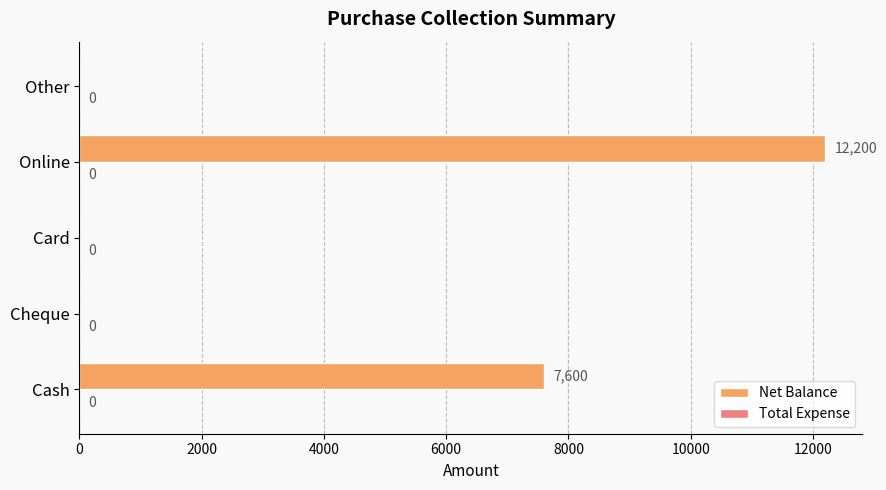

Reading bottom to top, what are all the values shown in this chart?

Cash=7600	Cheque=0	Card=0	Online=12200	Other=0